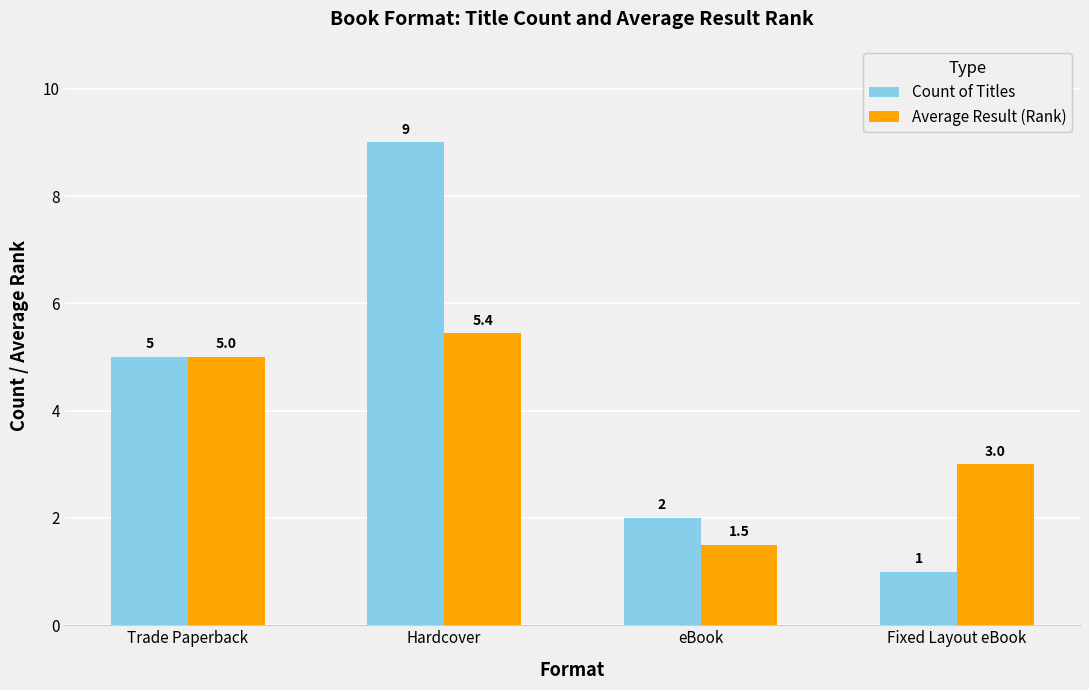

Reading right to left, extract all data points from this chart.

Count of Titles: 1.0	2.0	9.0	5.0
Average Result (Rank): 3.0	1.5	5.4	5.0